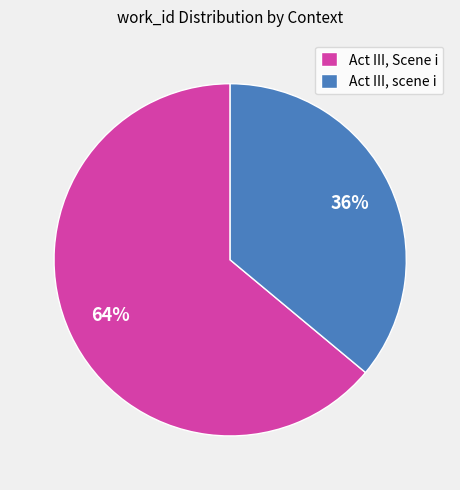

Does Act III, scene i represent more than half of the total?

No